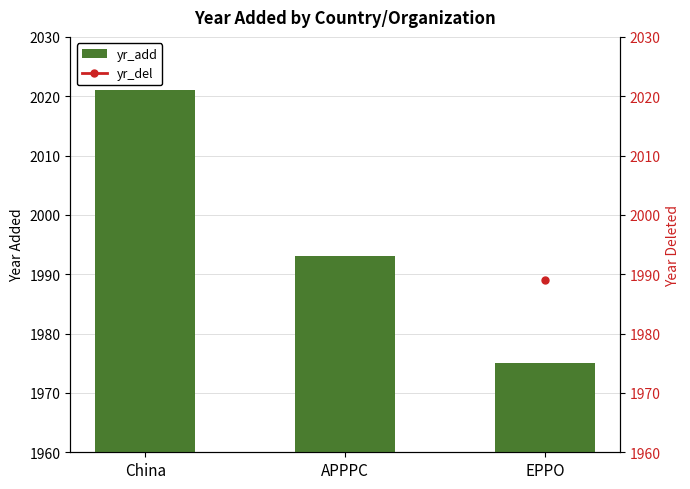

How many data points in yr_add are above 1993?

1